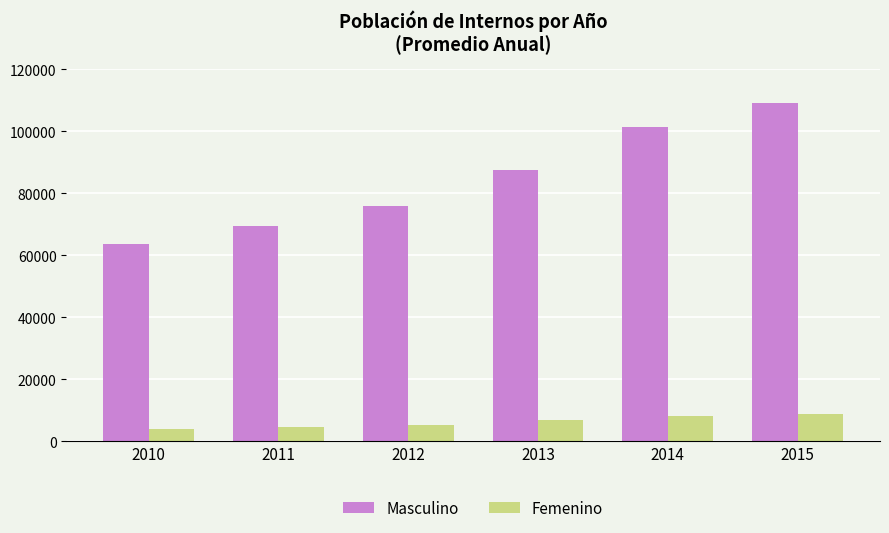

Which series has the largest range (max minus min)?

Masculino